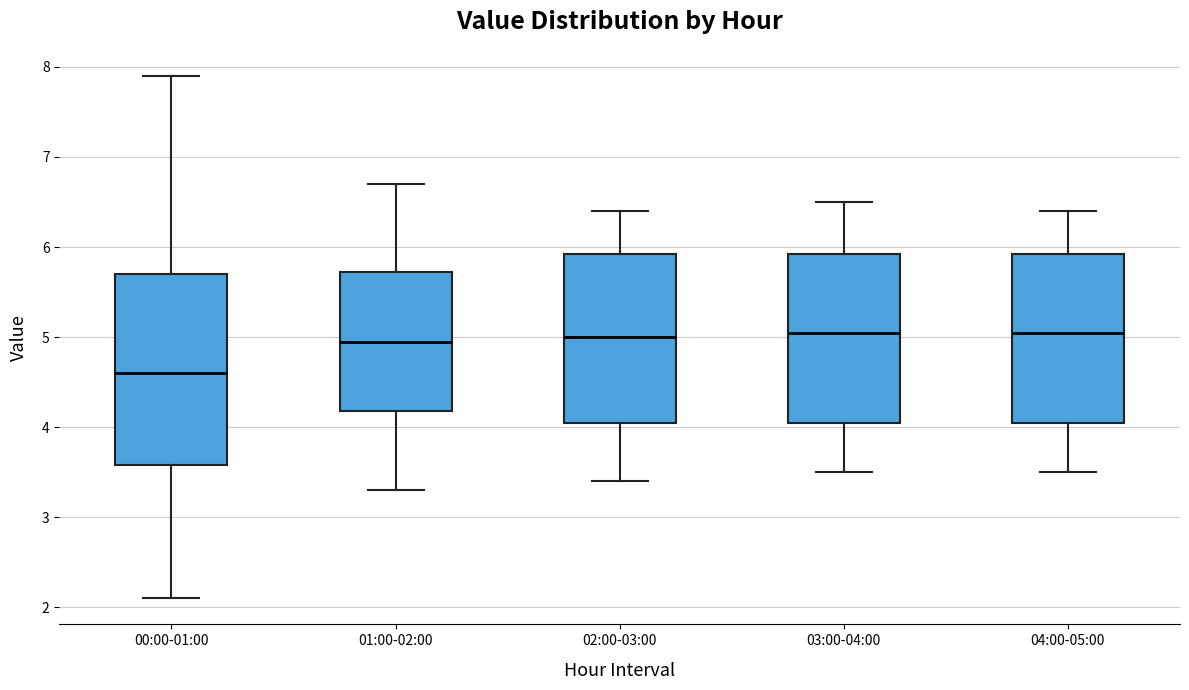

Where does the upper whisker of the box for 04:00-05:00 end on the y-axis? The values are not printed on the chart, so give them approximately, as read against the axis.

6.4